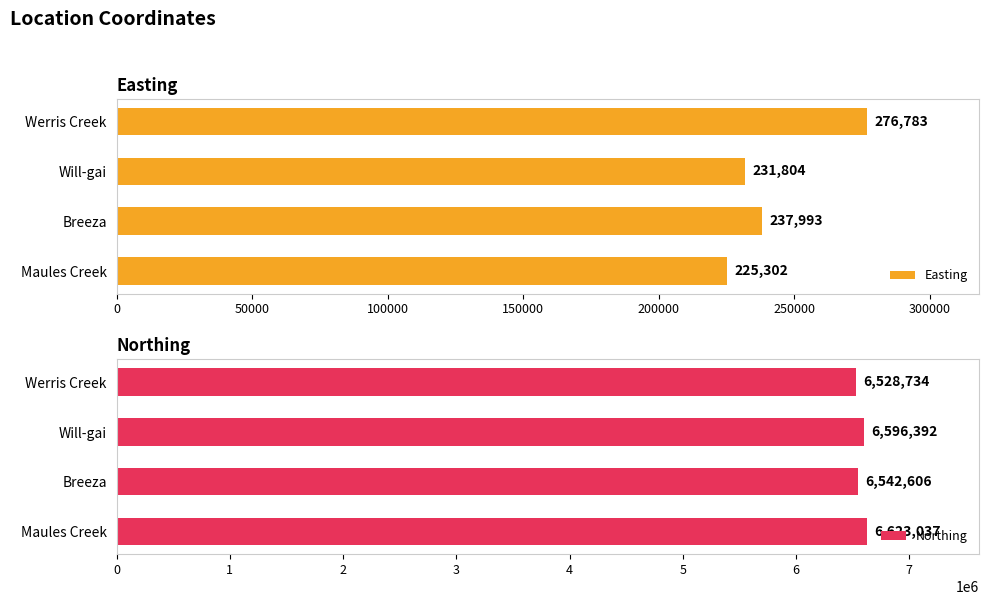

What is the value of the Northing bar at the 2nd from the left?

6542606